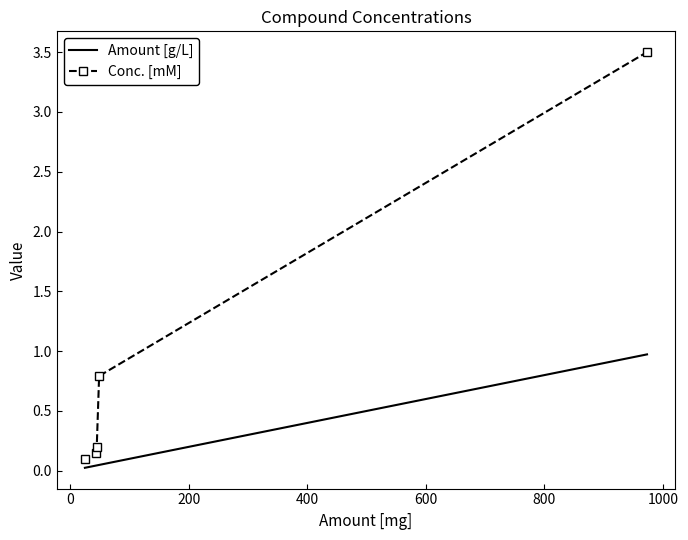

True or false: Amount [g/L] has more than 0 points higher than both neighbors.

False